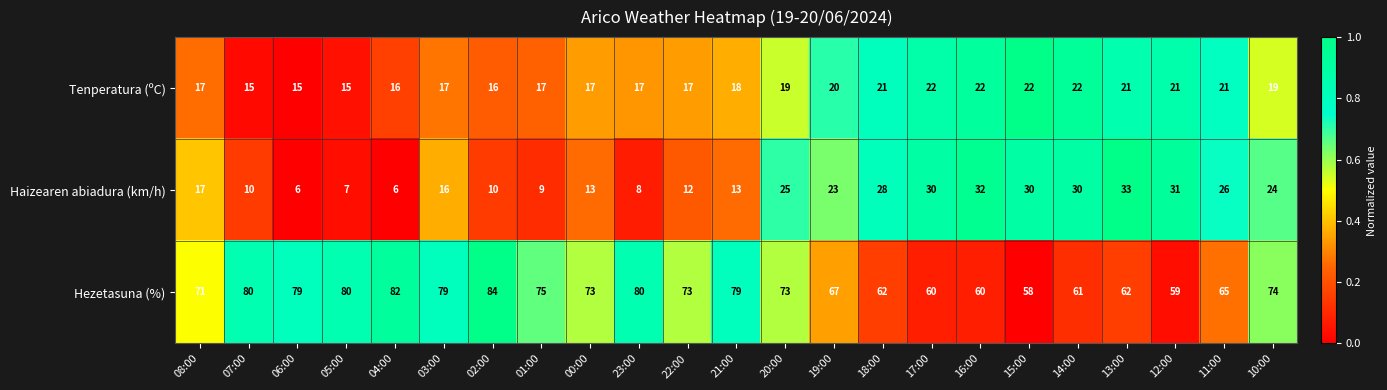

Which label corresponds to the largest value in the chart?

02:00